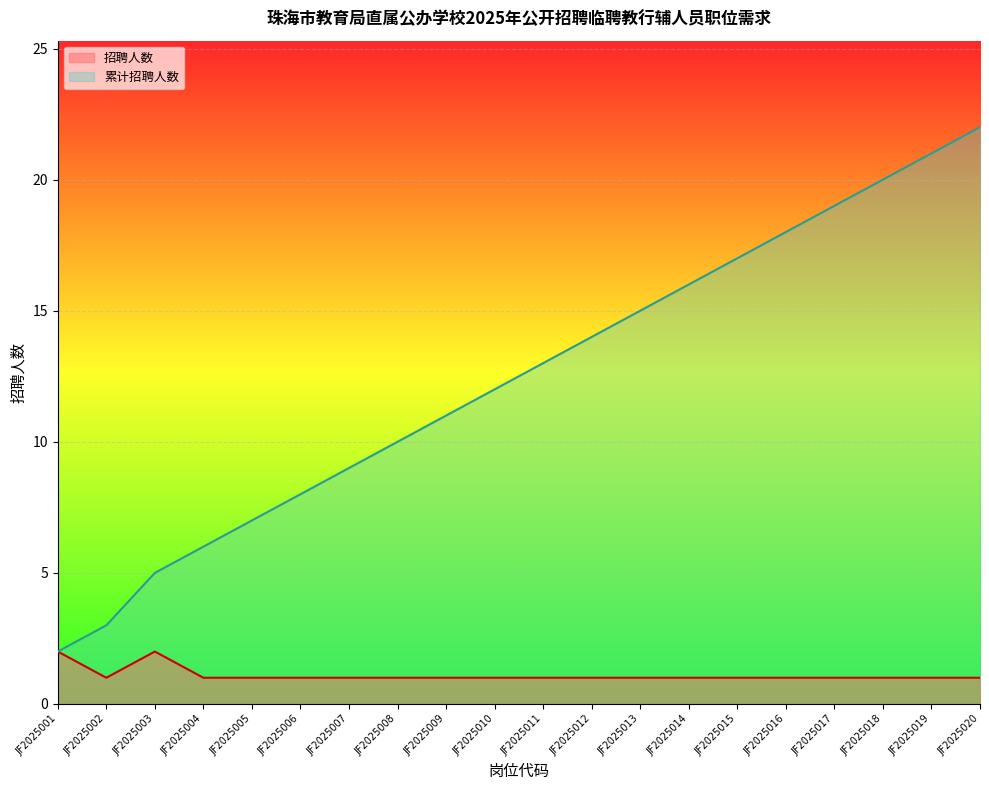

At which category is the sum across all series the highest?

JF2025020